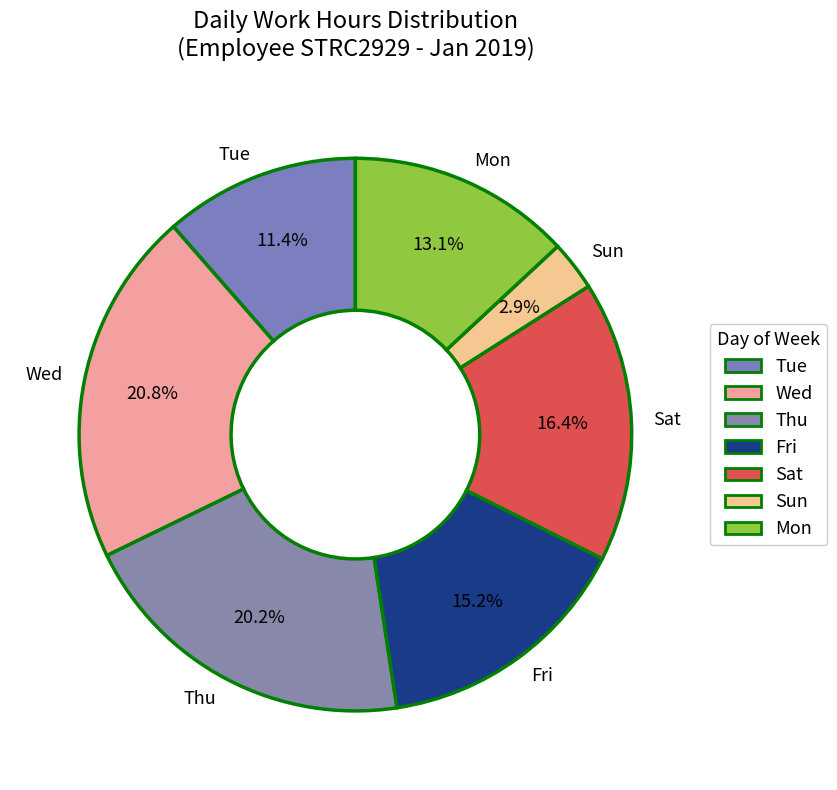

Rank the categories by value from lowest to highest.

Sun, Tue, Mon, Fri, Sat, Thu, Wed